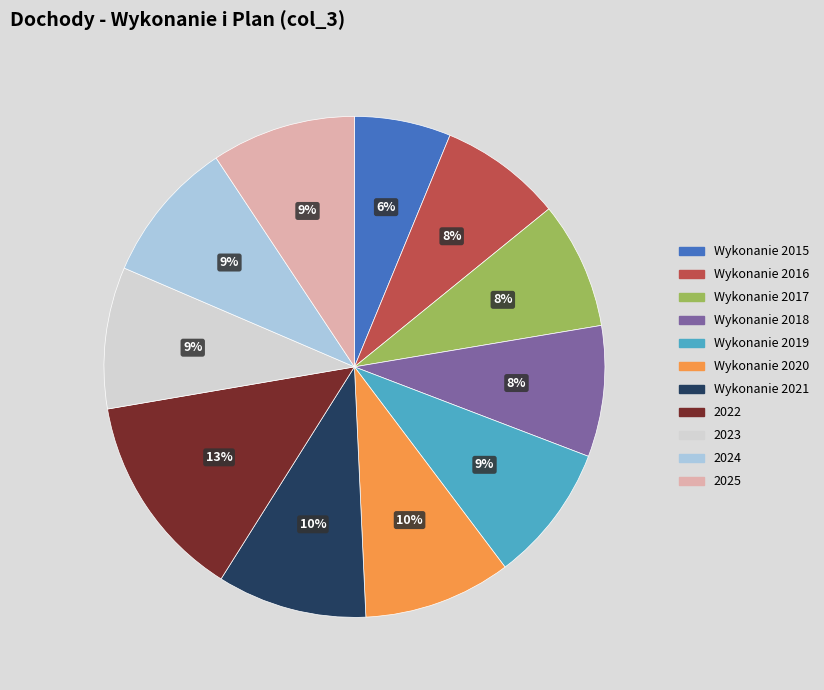

Which slice is the largest?

2022